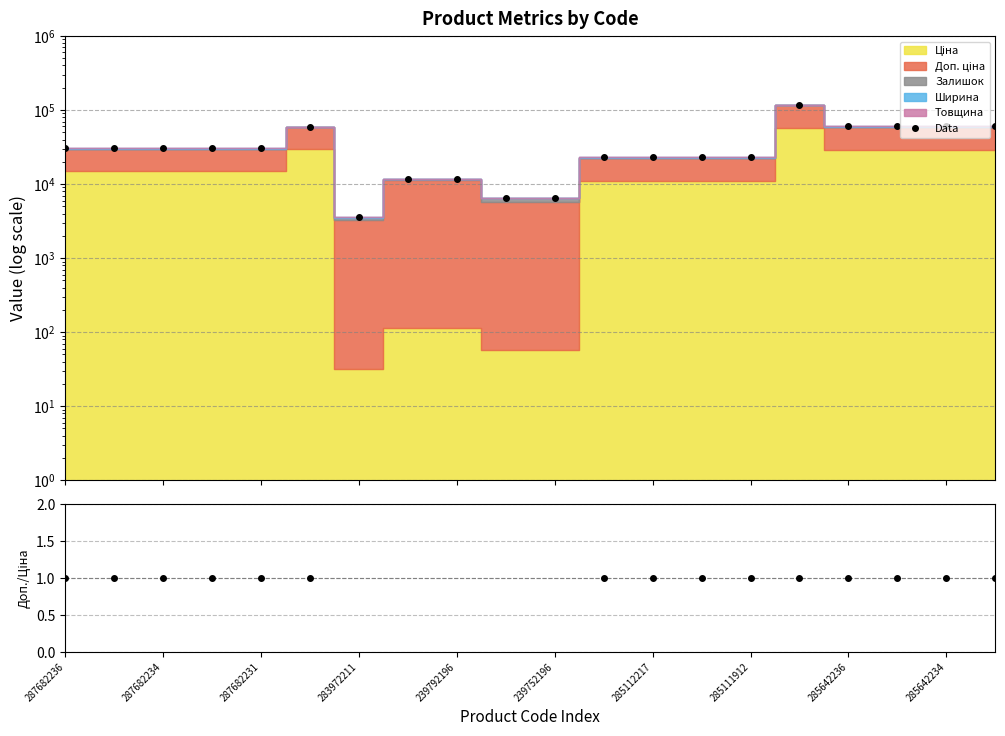

Which has a higher value, 13 or 285642234?

13